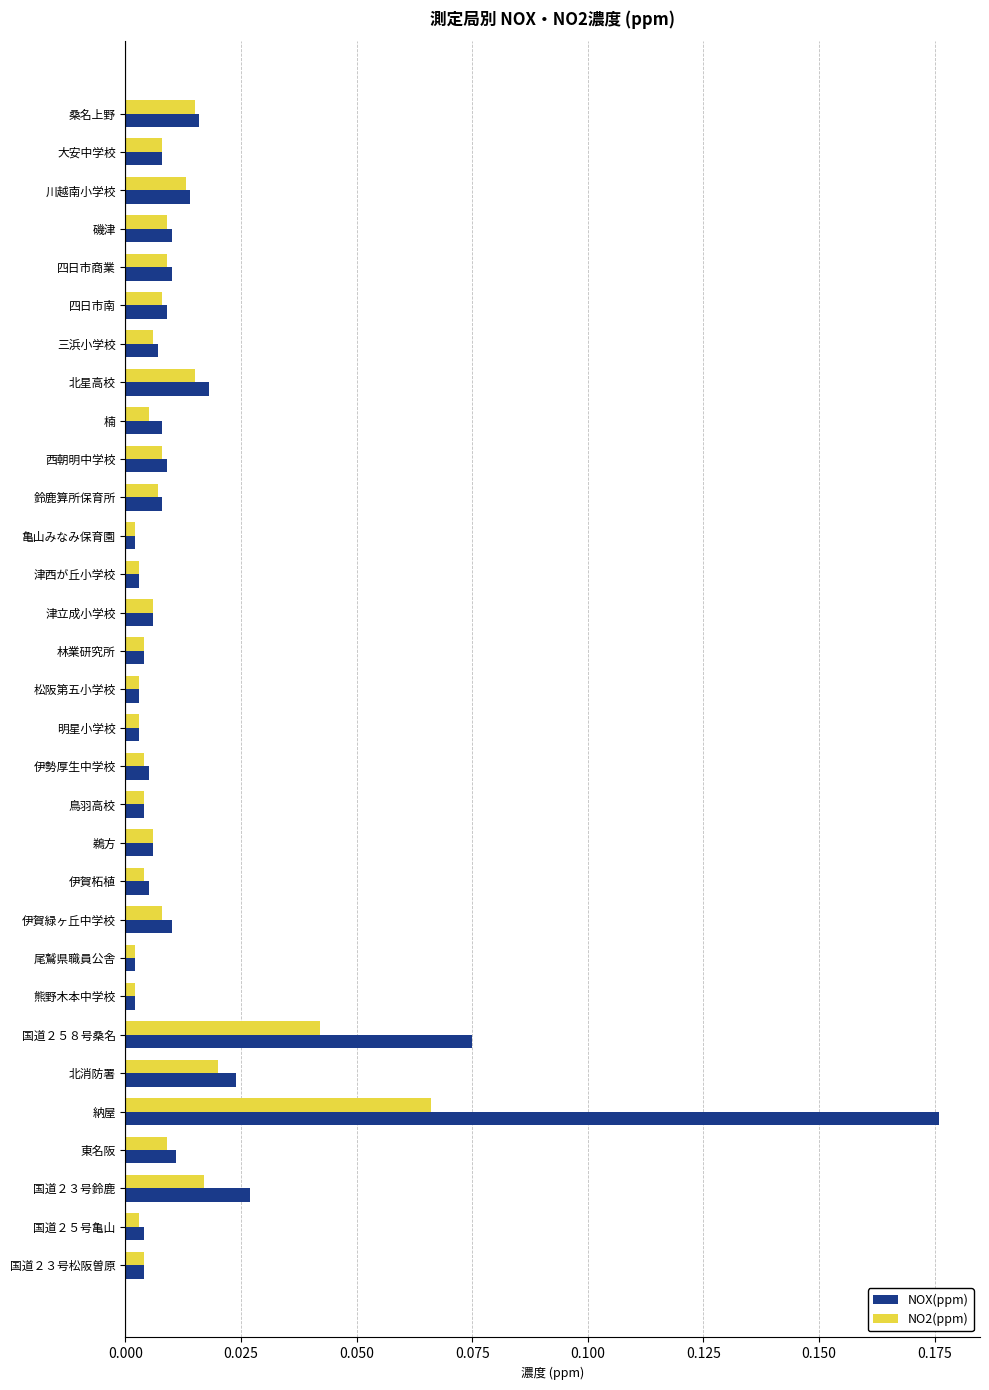

Rank the series by their maximum value, from lowest to highest.

NO2(ppm), NOX(ppm)